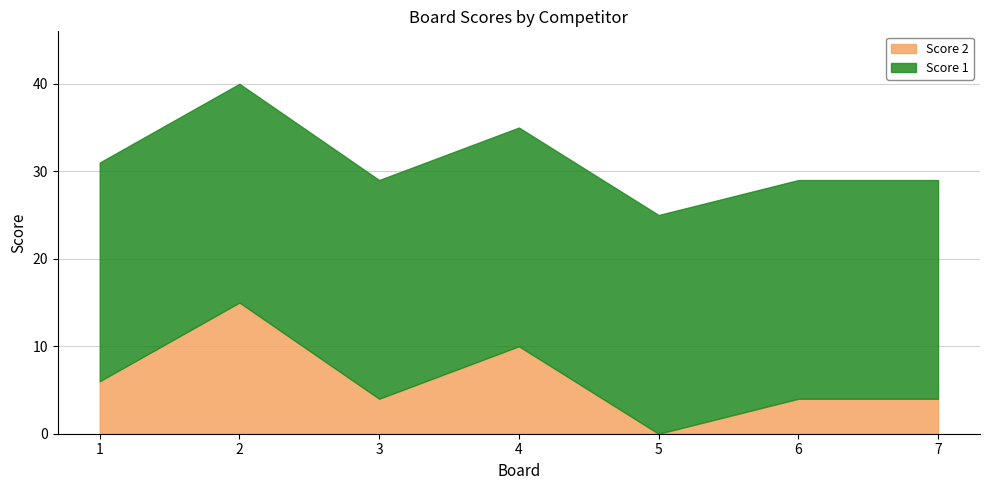

Reading right to left, transcribe all the data shown in this chart.

Score 2: 7=4	6=4	5=0	4=10	3=4	2=15	1=6
Score 1: 7=25	6=25	5=25	4=25	3=25	2=25	1=25